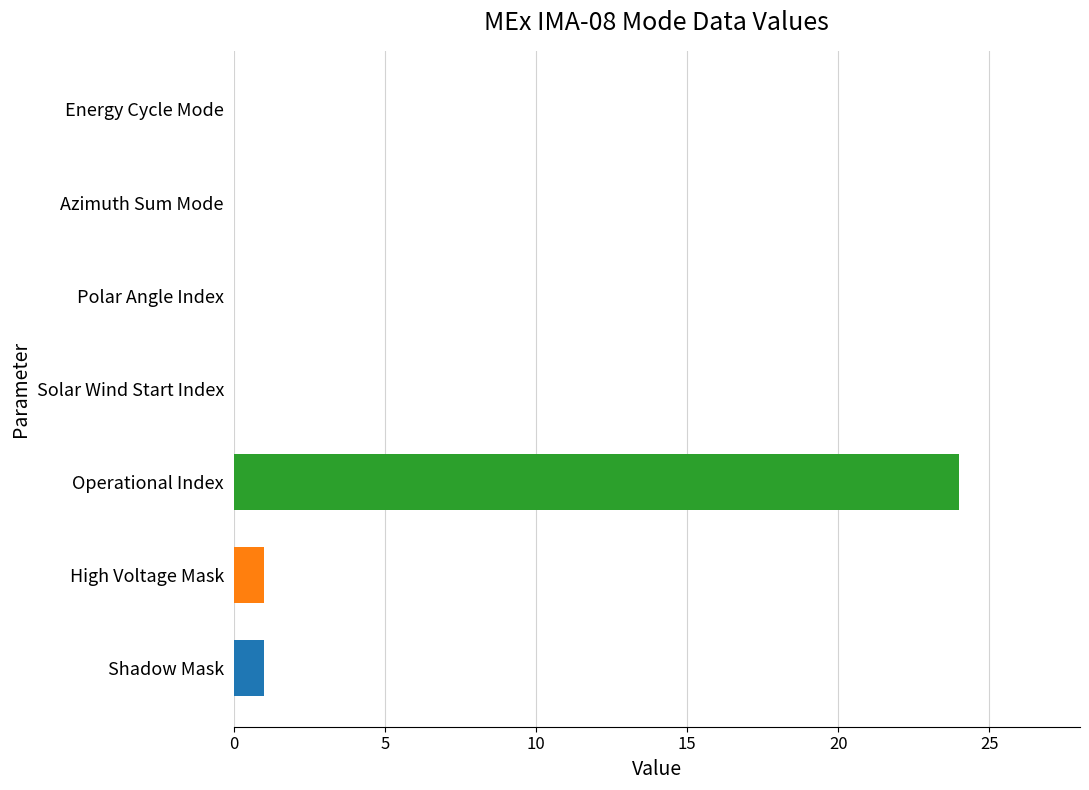

What is the difference between the highest and lowest values at High Voltage Mask?

23